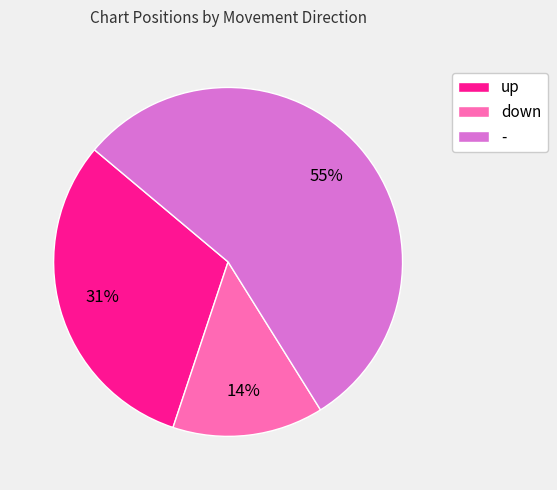

To the nearest percent, what portion does down represent?

14%